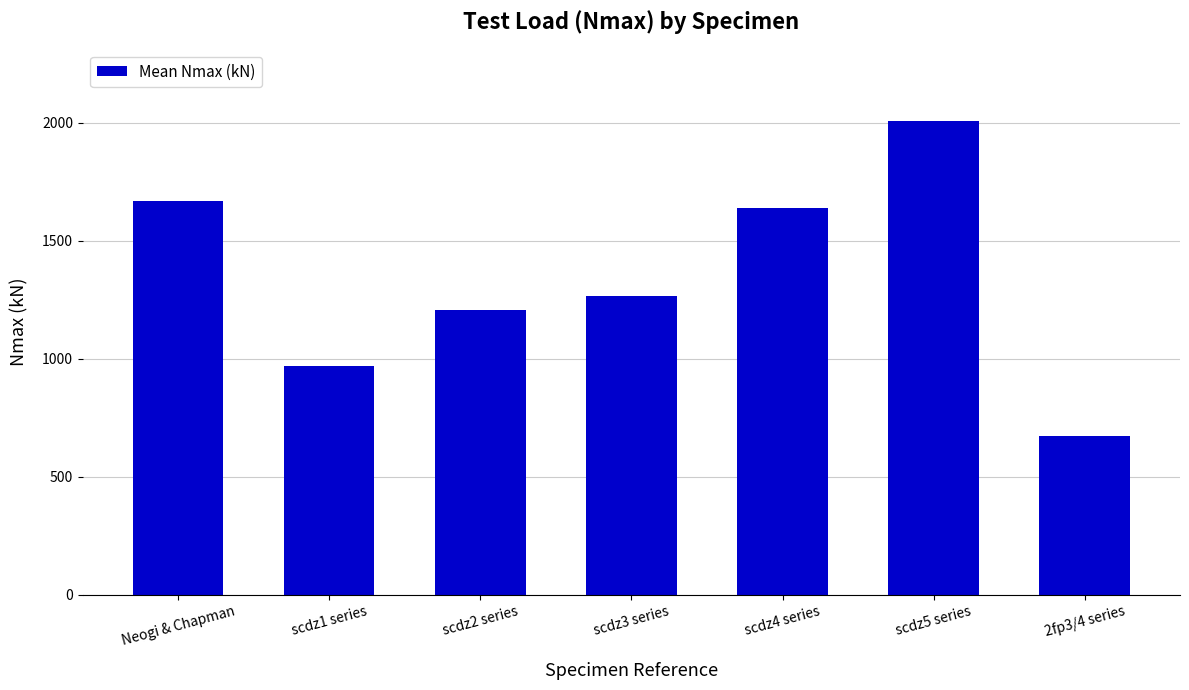

How many values exceed 1264?

4